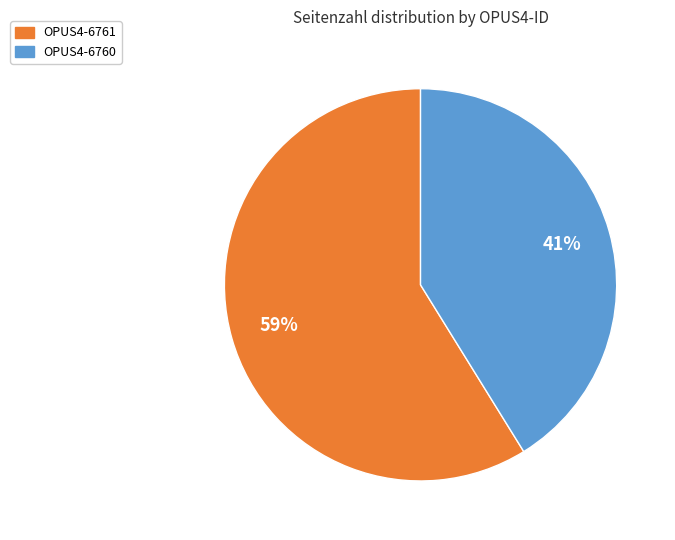

True or false: OPUS4-6760 accounts for 41% of the total.

True